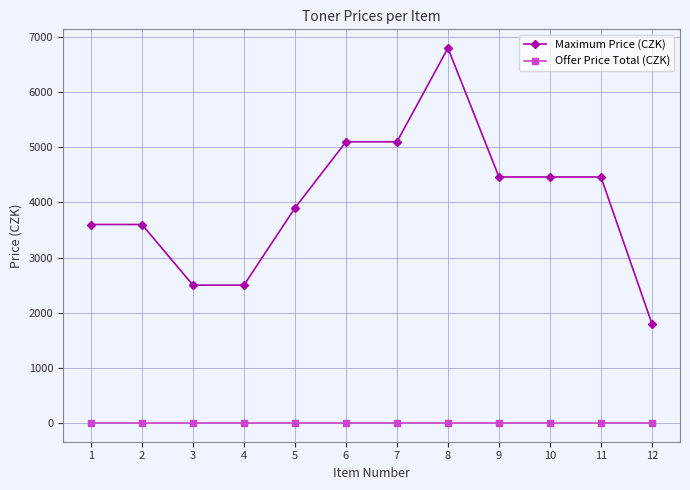

What are all the series names shown in the legend?

Maximum Price (CZK), Offer Price Total (CZK)